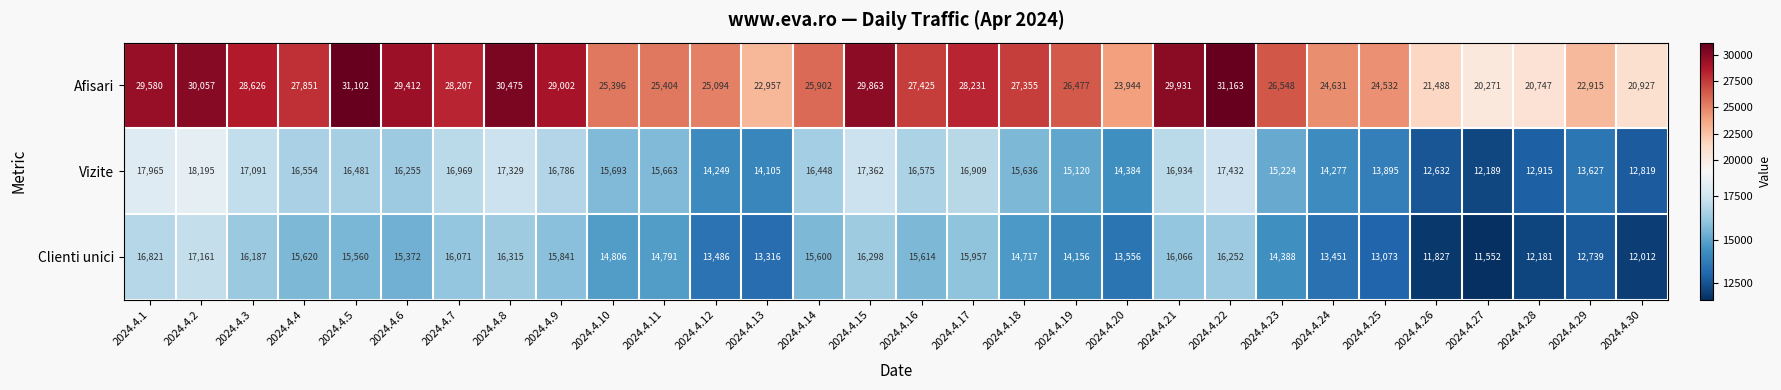

What is the difference between the second highest and minimum values in the Vizite series?

5776